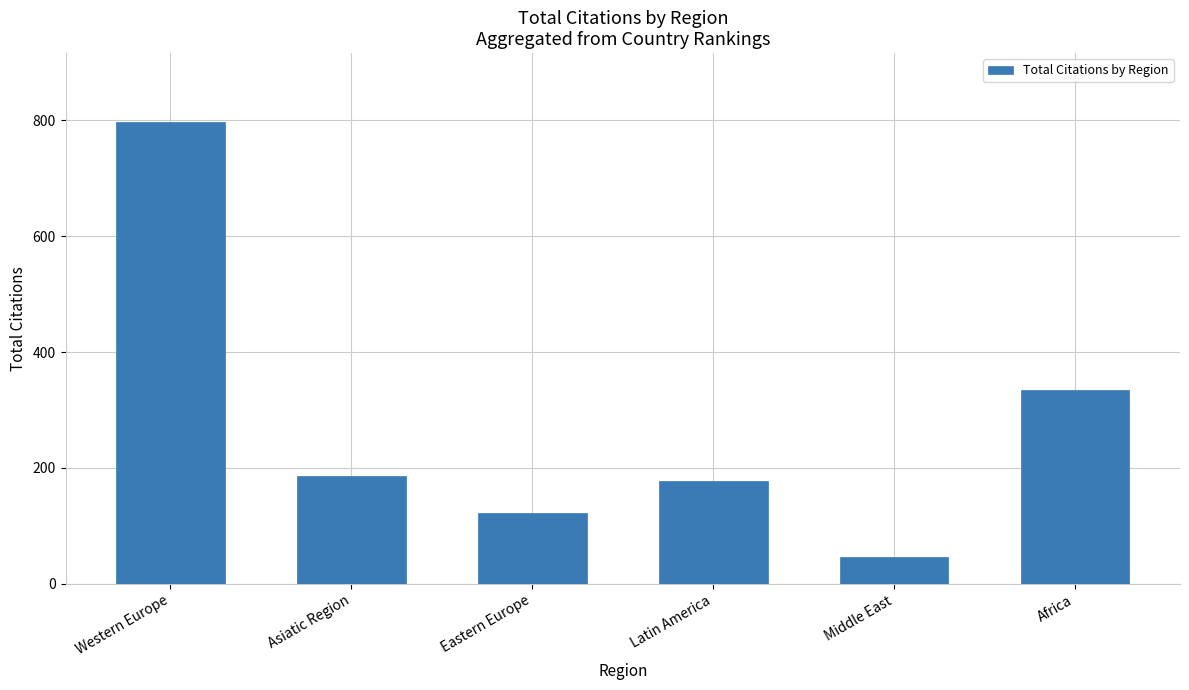

Reading right to left, list all the values displayed in this chart.

Africa=334	Middle East=47	Latin America=177	Eastern Europe=122	Asiatic Region=187	Western Europe=796